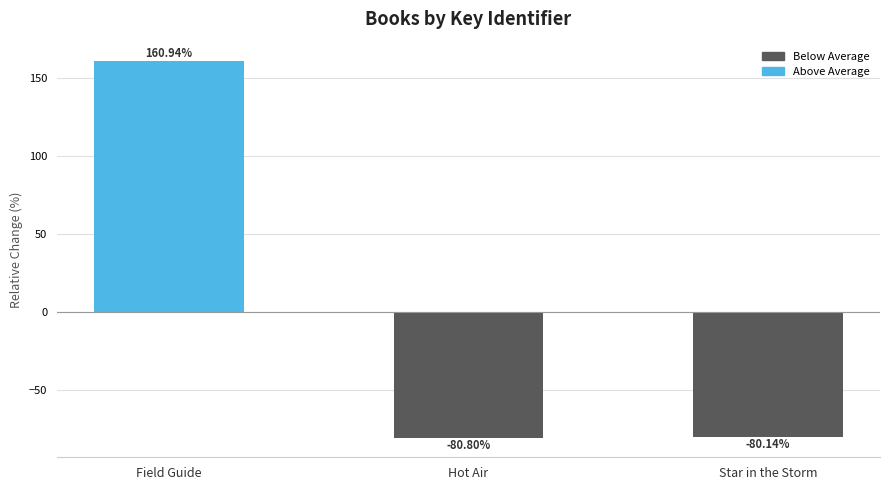

List the labels in order of value, smallest first.

Hot Air, Star in the Storm, Field Guide